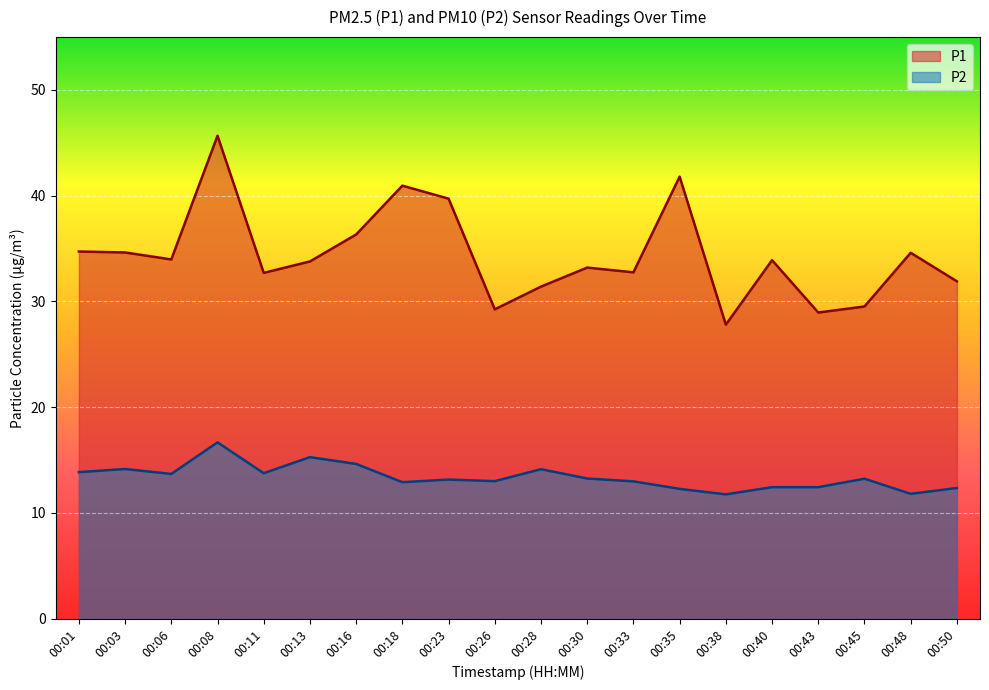

Reading left to right, transcribe all the data shown in this chart.

P1: 34.7	34.6	34.0	45.7	32.7	33.8	36.3	41.0	39.7	29.2	31.4	33.2	32.8	41.8	27.8	33.9	28.9	29.5	34.6	31.9
P2: 13.8	14.2	13.7	16.7	13.8	15.3	14.6	12.9	13.2	13.0	14.1	13.2	13.0	12.3	11.8	12.4	12.4	13.2	11.8	12.3